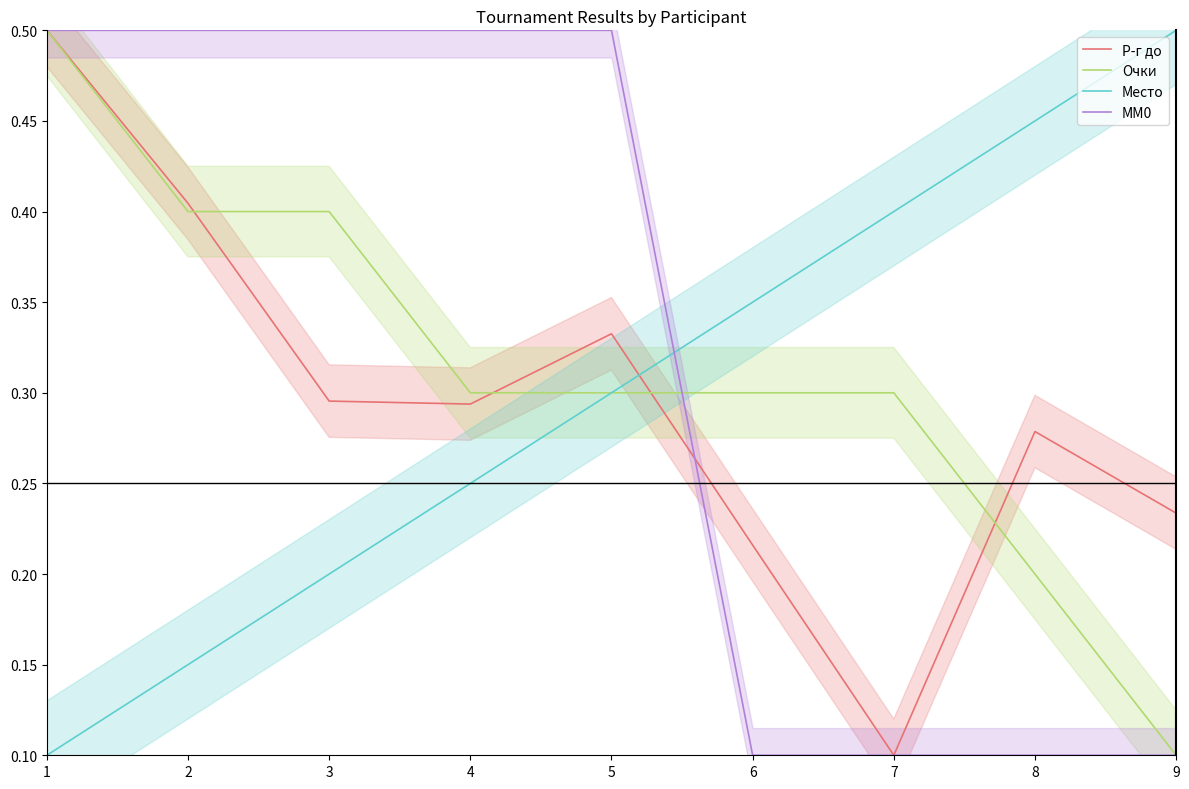

Reading left to right, transcribe all the data shown in this chart.

Р-г до: 1=0.5	2=0.4	3=0.3	4=0.3	5=0.3	6=0.2	7=0.1	8=0.3	9=0.2
Очки: 1=0.5	2=0.4	3=0.4	4=0.3	5=0.3	6=0.3	7=0.3	8=0.2	9=0.1
Место: 1=0.1	2=0.2	3=0.2	4=0.2	5=0.3	6=0.3	7=0.4	8=0.5	9=0.5
MM0: 1=0.5	2=0.5	3=0.5	4=0.5	5=0.5	6=0.1	7=0.1	8=0.1	9=0.1